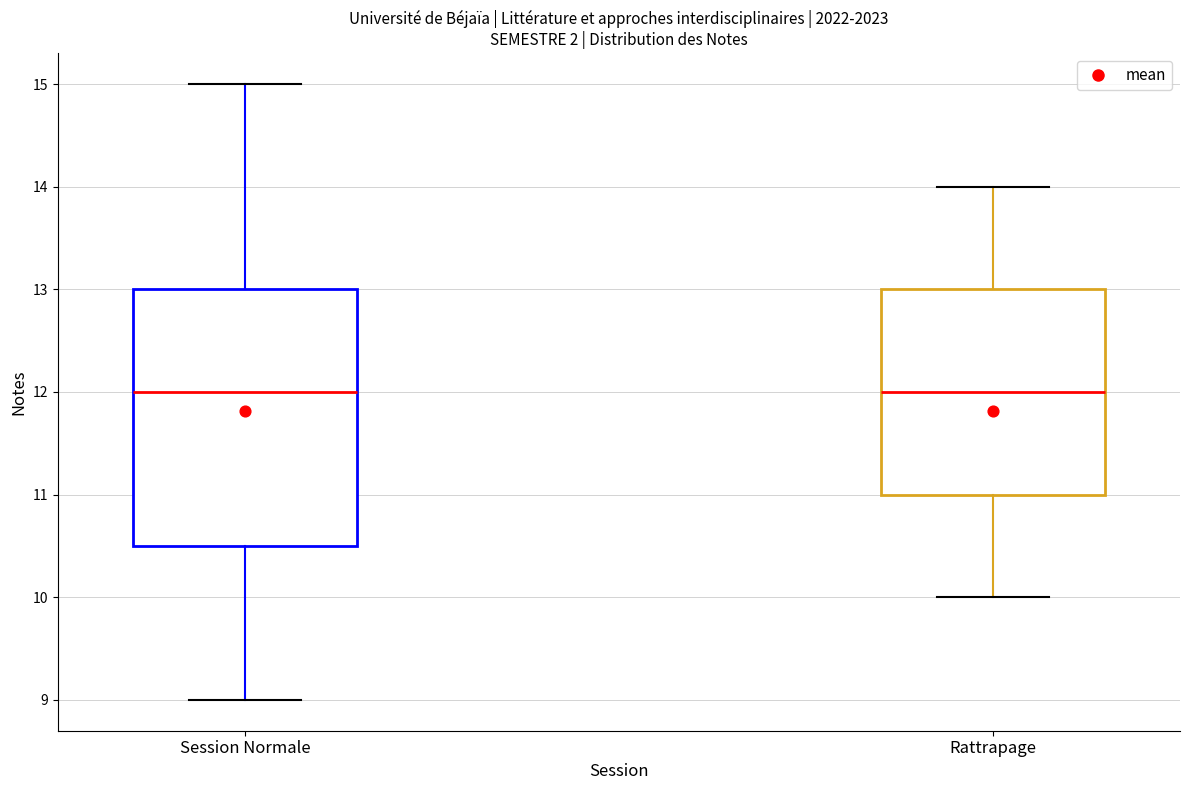

Where does the upper whisker of the box for Session Normale end on the y-axis? The values are not printed on the chart, so give them approximately, as read against the axis.

15.0